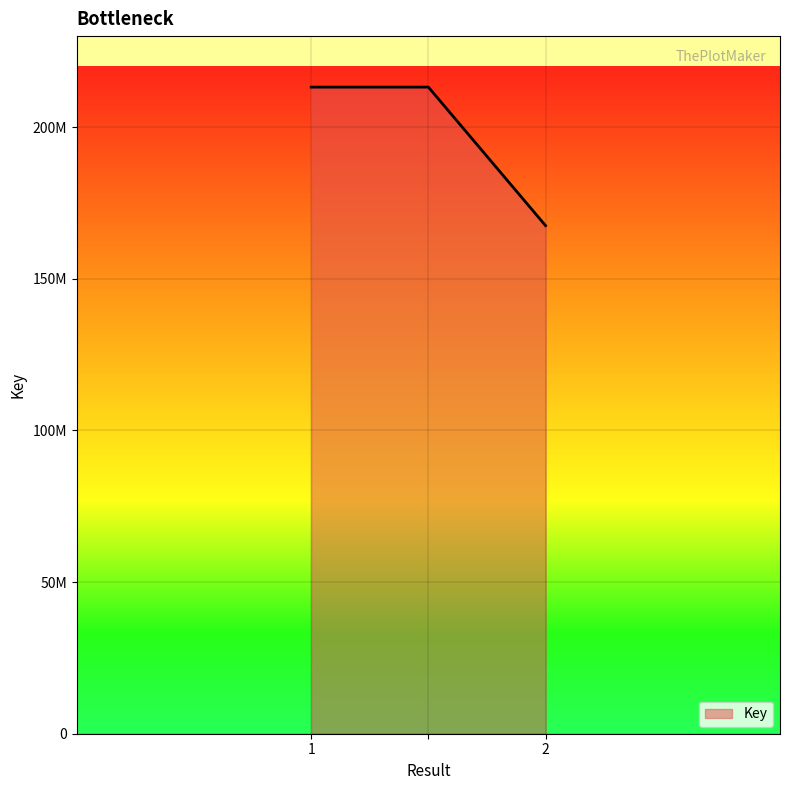

Which label corresponds to the smallest value in the chart?

2